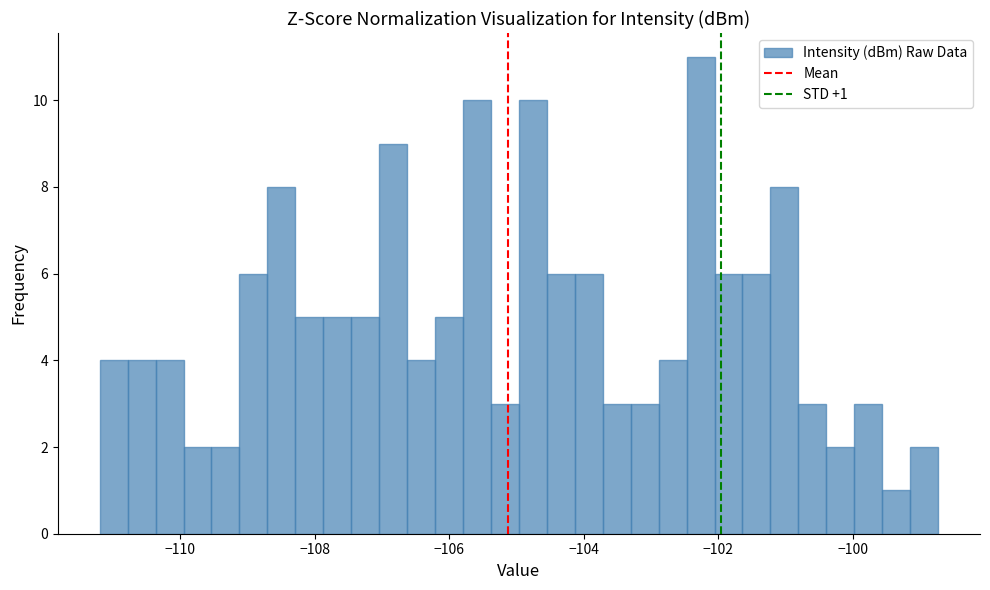

Read against the x-axis, roughly where is the centre of the tallest bar?

-102.2